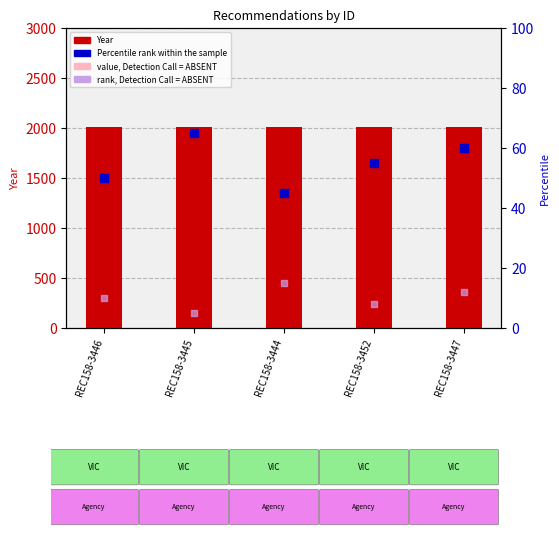

Is the value of Percentile rank within the sample at REC158-3452 greater than the value of rank, Detection Call = ABSENT at REC158-3444?

Yes